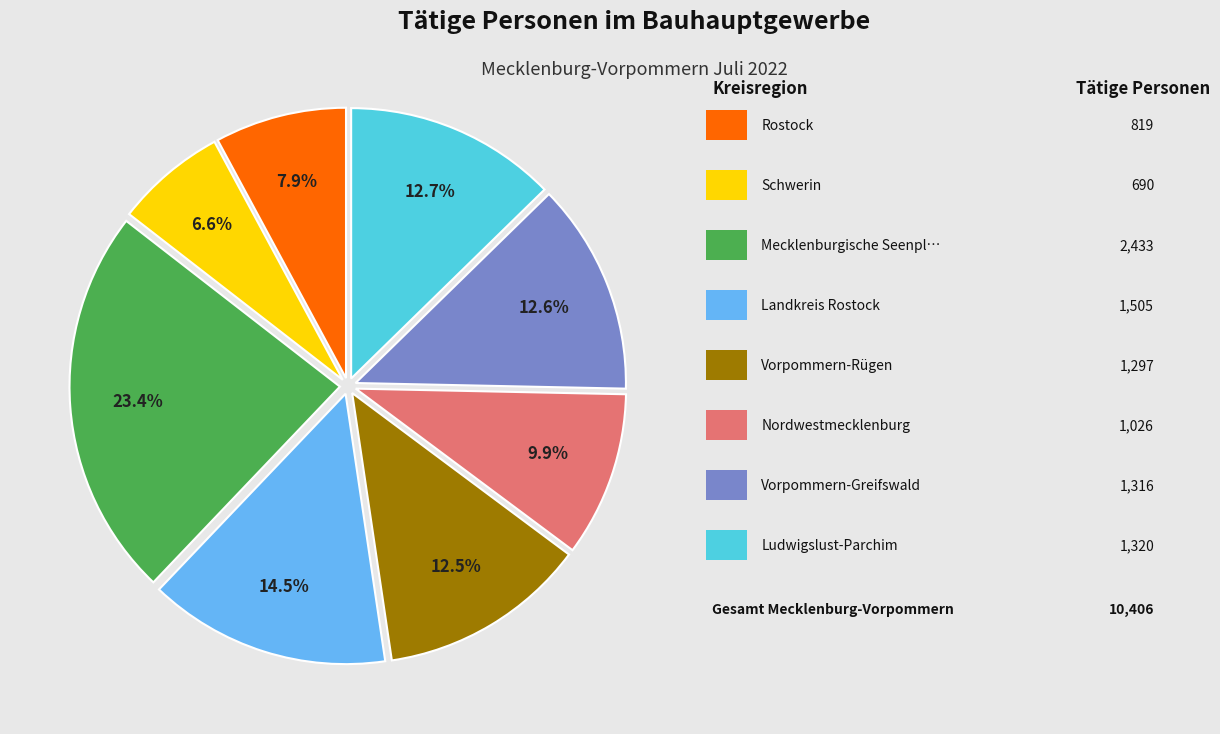

Is there any slice that represents more than half of the pie?

No